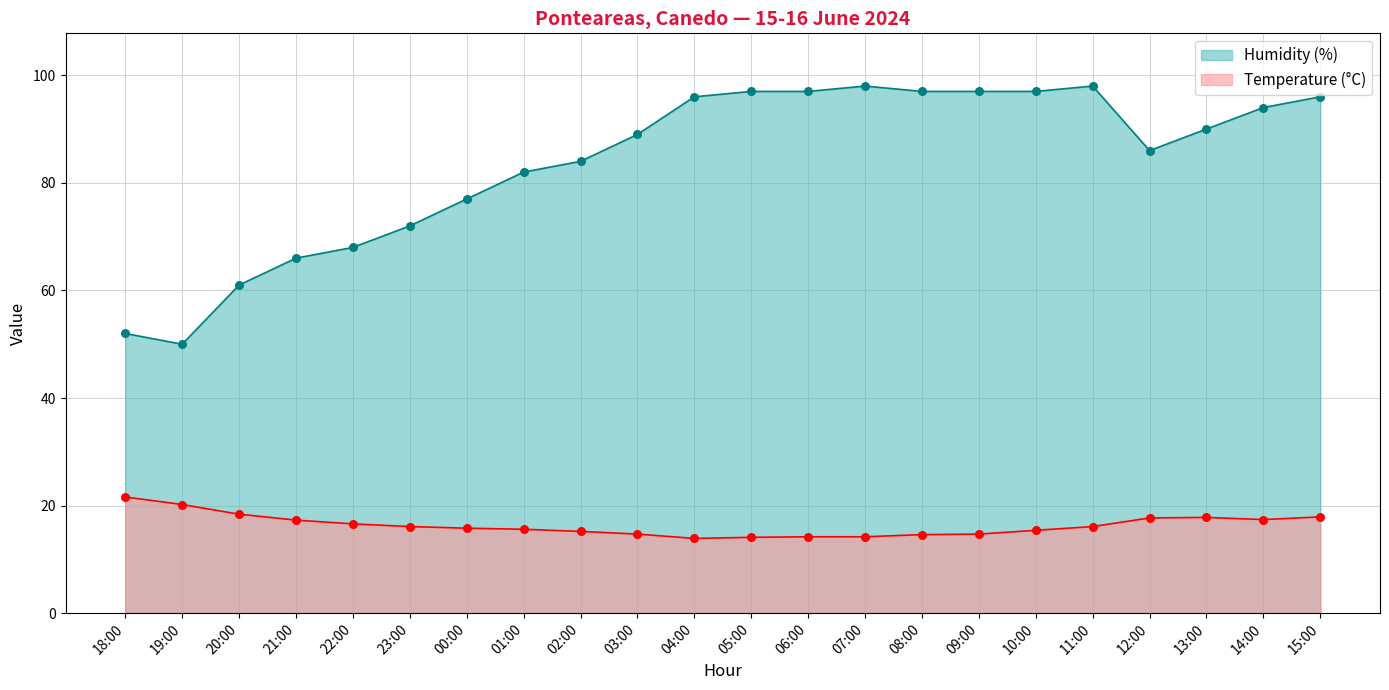

What are all the series names shown in the legend?

Humidity (%), Temperature (°C)